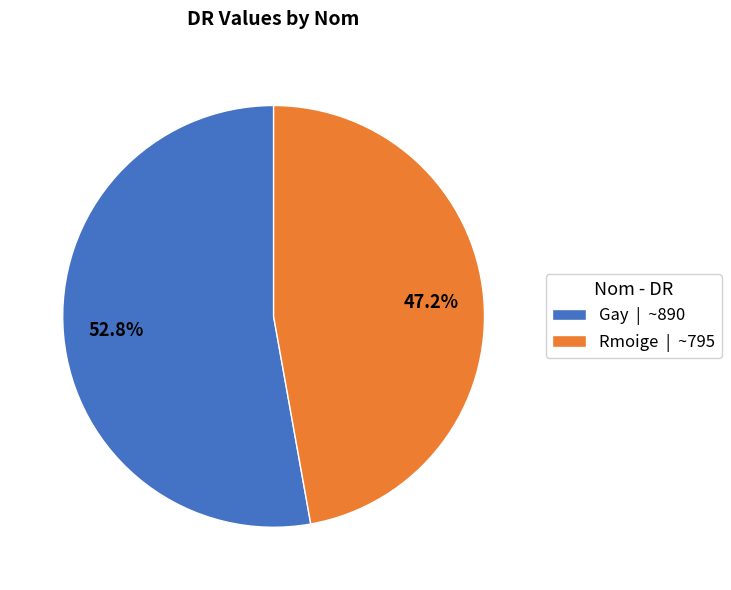

Count the number of slices in the pie.

2